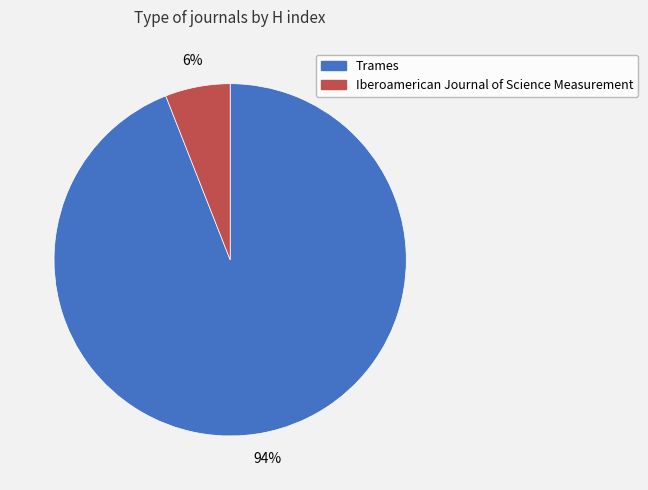

Rank the categories by value from highest to lowest.

Trames, Iberoamerican Journal of Science Measurement